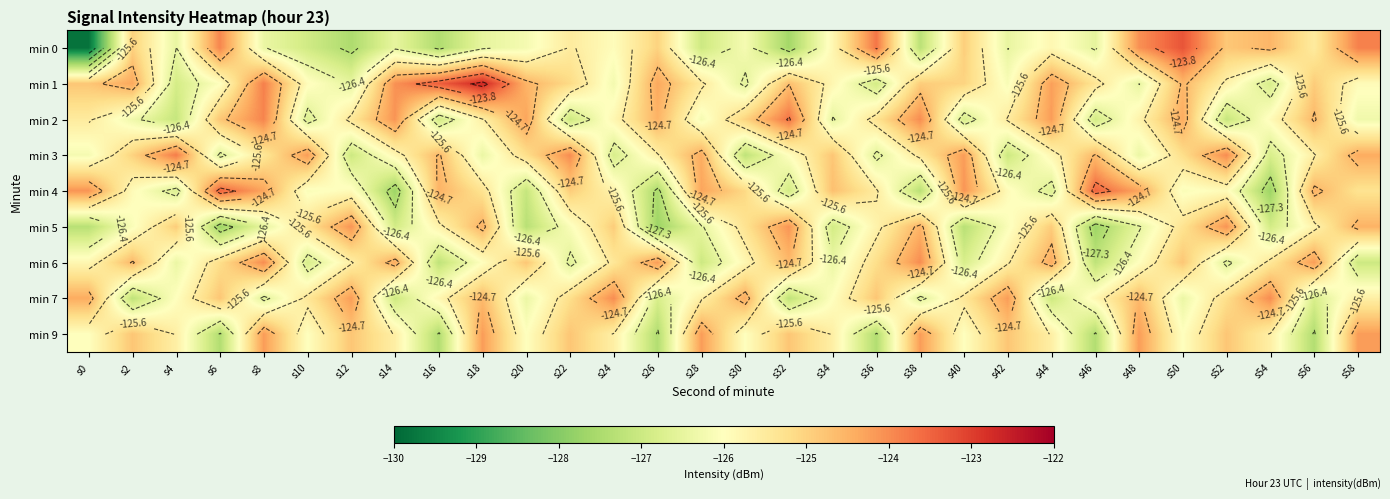

At which category is the sum across all series the highest?

s8